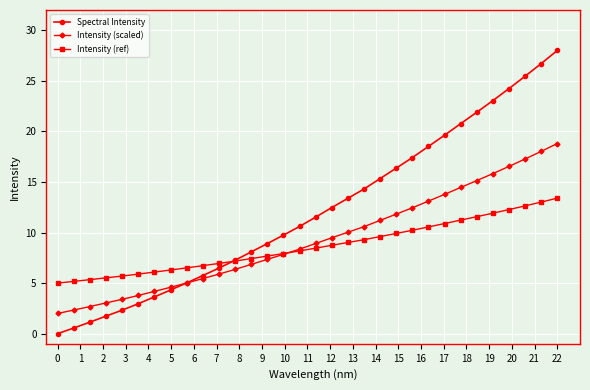

What is the value of the Intensity (ref) point at the 3rd from the left?

5.3